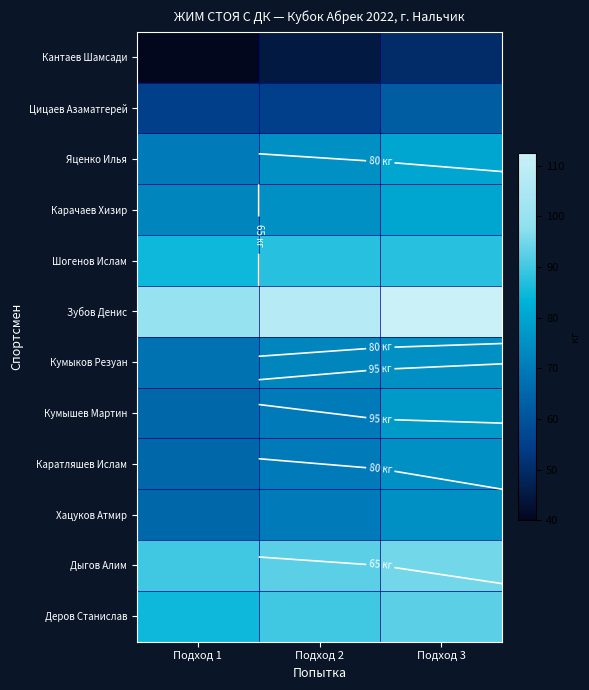

Which series has the largest total across all categories?

Зубов Денис